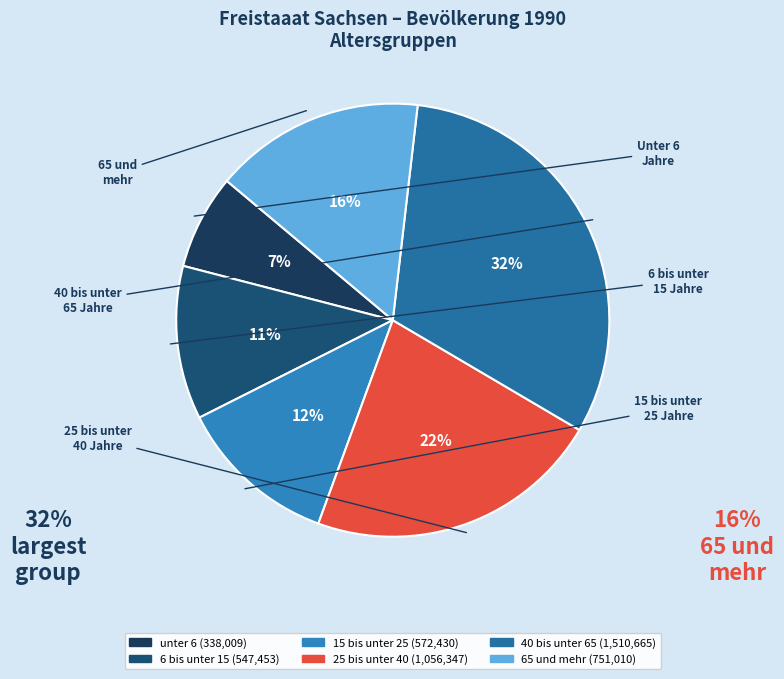

What is the total percentage of 6 bis unter 15 and 65 und mehr?

27.2%